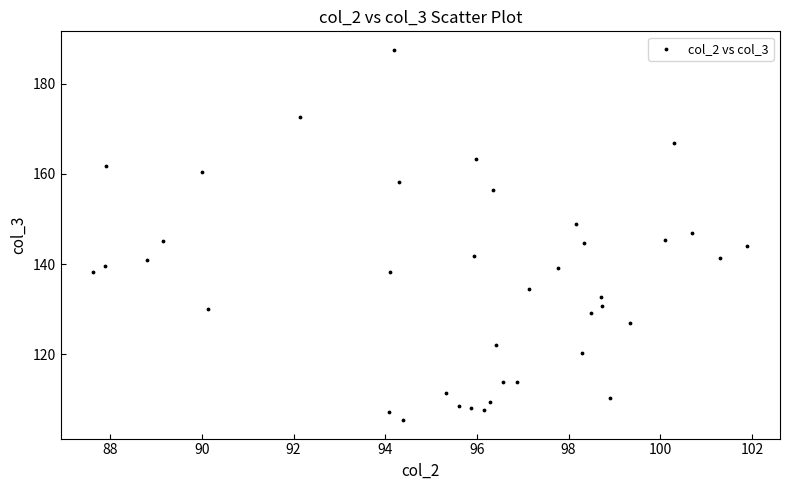

What is the range of X values (max minus min)?

14.3